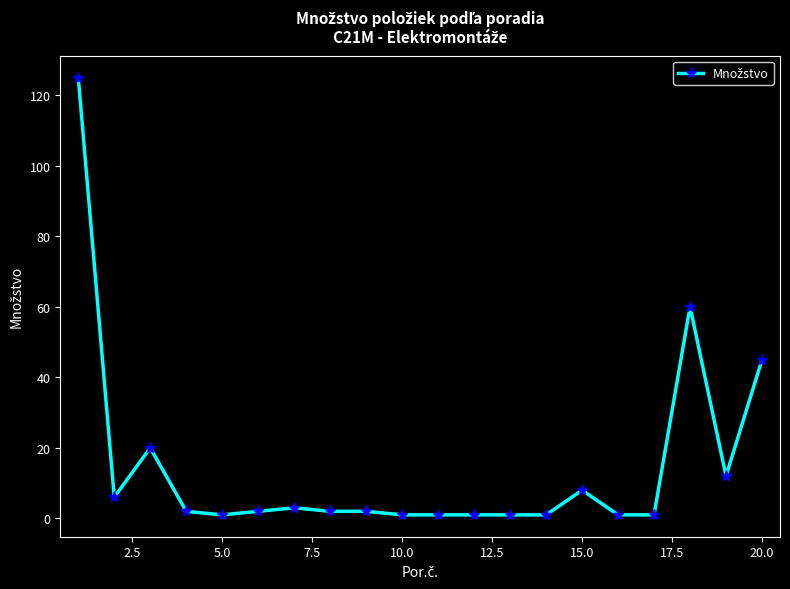

How many series are shown in this chart?

1